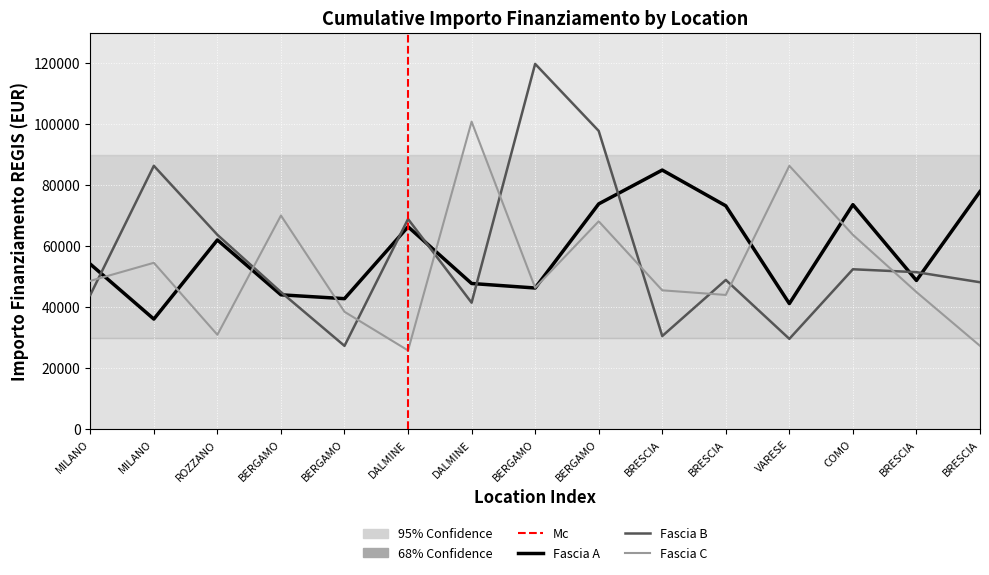

What is the smallest value displayed?

25842.4